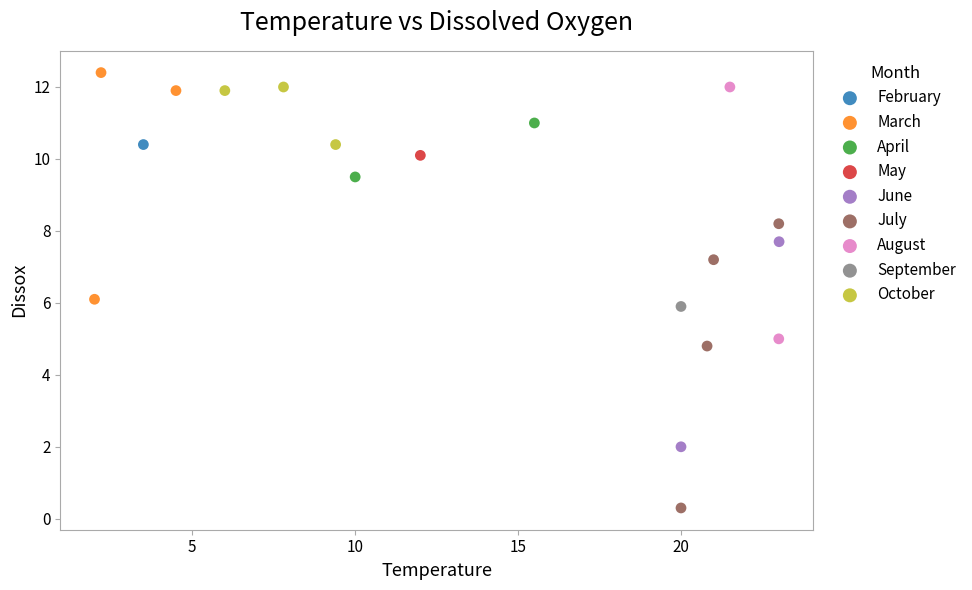

What are all the series names shown in the legend?

February, March, April, May, June, July, August, September, October